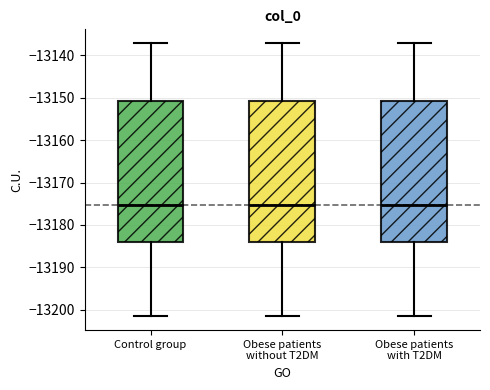

Reading left to right, read every box against the y-axis: the position of its median line, the range the box covers, and the ends of its whiskers. The values are not printed on the chart, so give them approximately, as read against the axis.

Control group: median -13175, box -13184 to -13151, whiskers -13202 to -13137
Obese patients without T2DM: median -13175, box -13184 to -13151, whiskers -13202 to -13137
Obese patients with T2DM: median -13175, box -13184 to -13151, whiskers -13202 to -13137